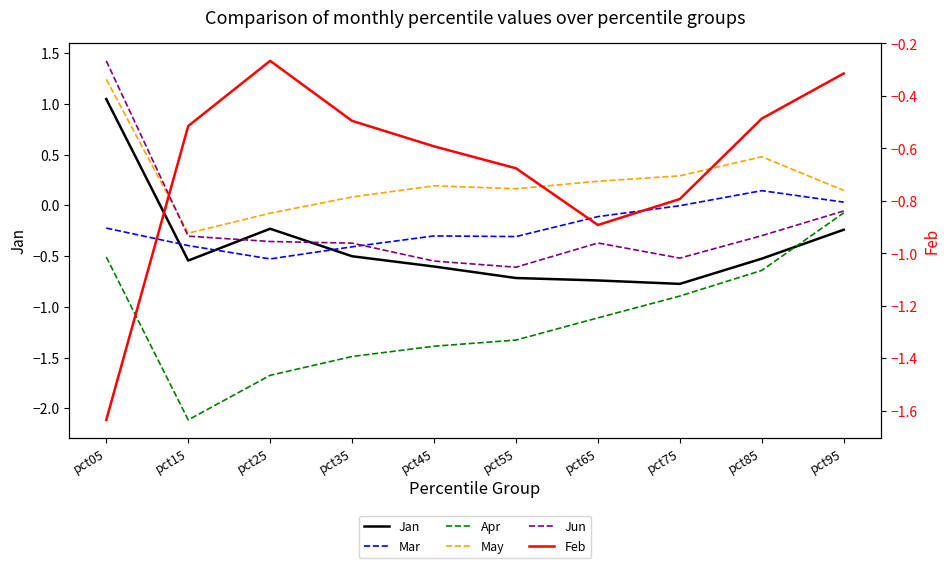

At which label is Feb closest to 0?

pct25